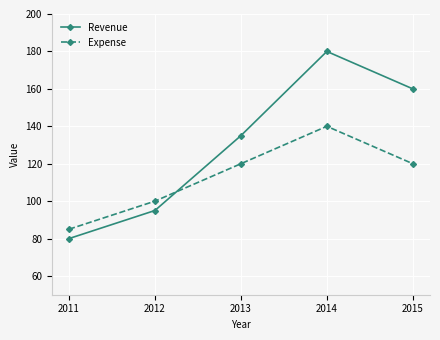

Which series changed the most between 2012 and 2014?

Revenue